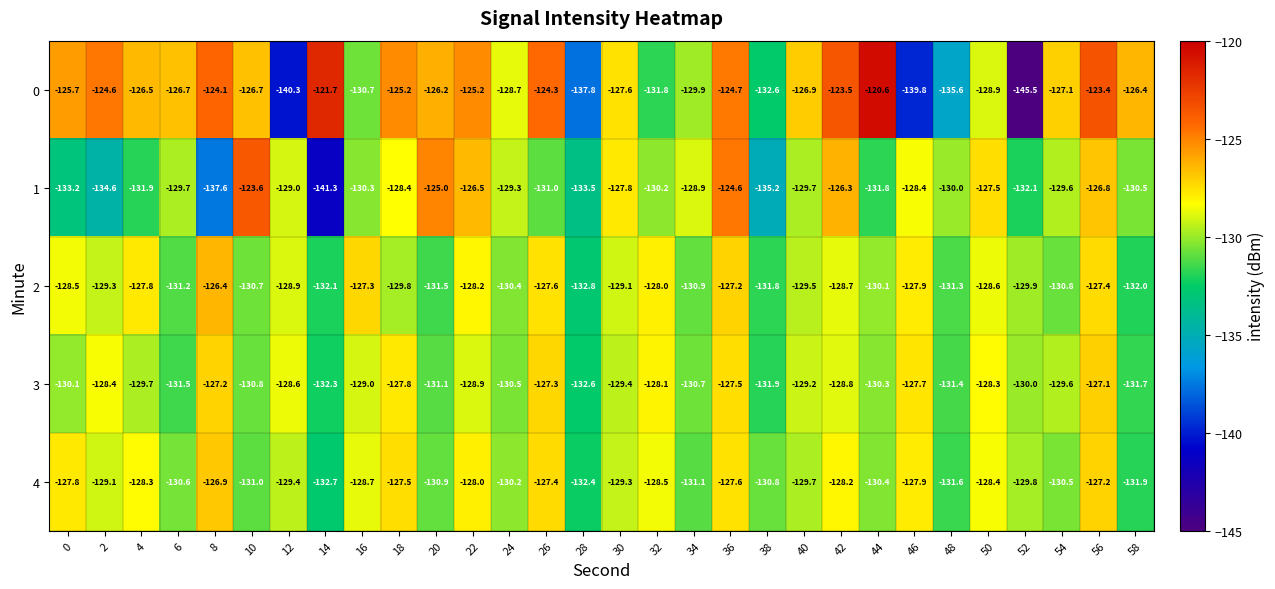

Is the value of 3 at 8 greater than the value of 1 at 12?

Yes